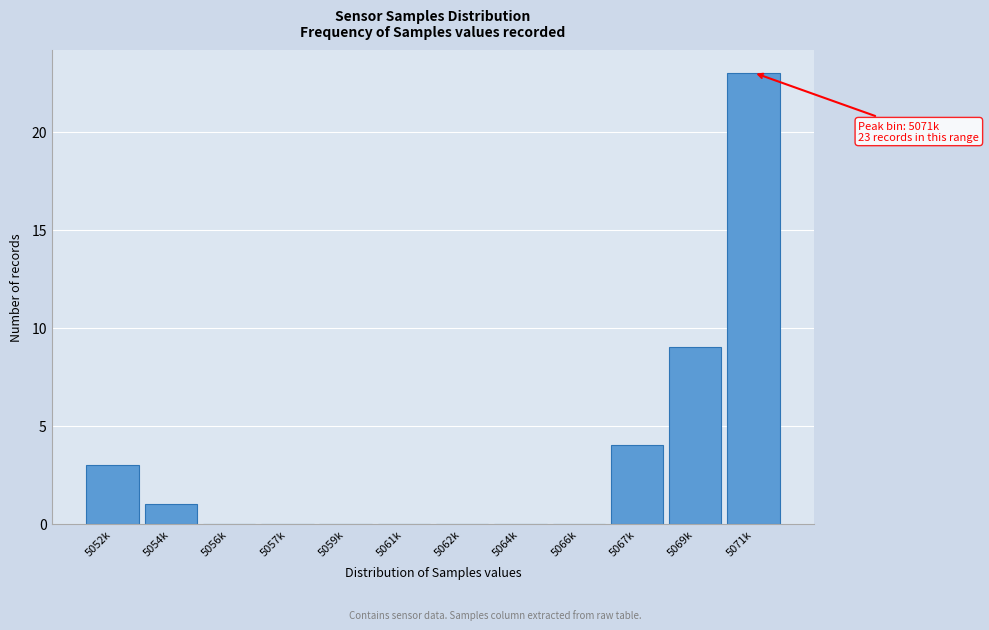

Reading left to right, list all the values displayed in this chart.

5052k=3	5054k=1	5056k=0	5057k=0	5059k=0	5061k=0	5062k=0	5064k=0	5066k=0	5067k=4	5069k=9	5071k=23